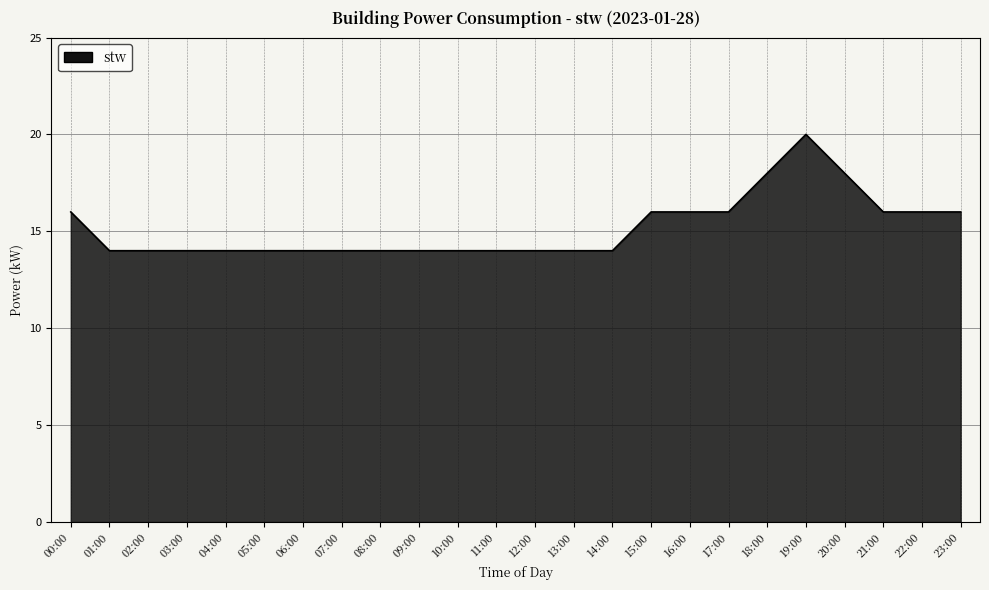

The value at 17:00 is 16. True or false?

True